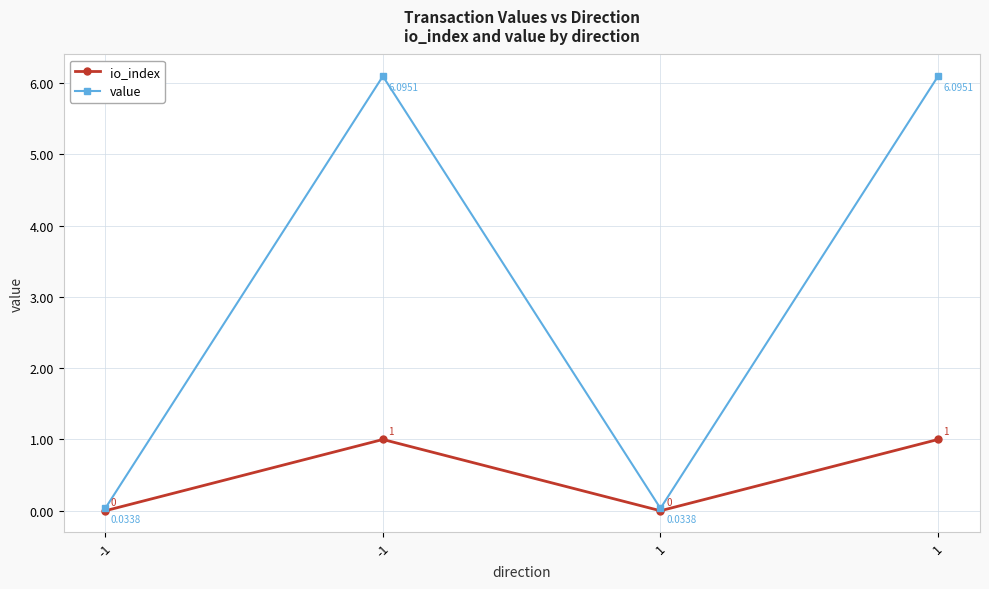

How many data points in io_index are less than 1?

2